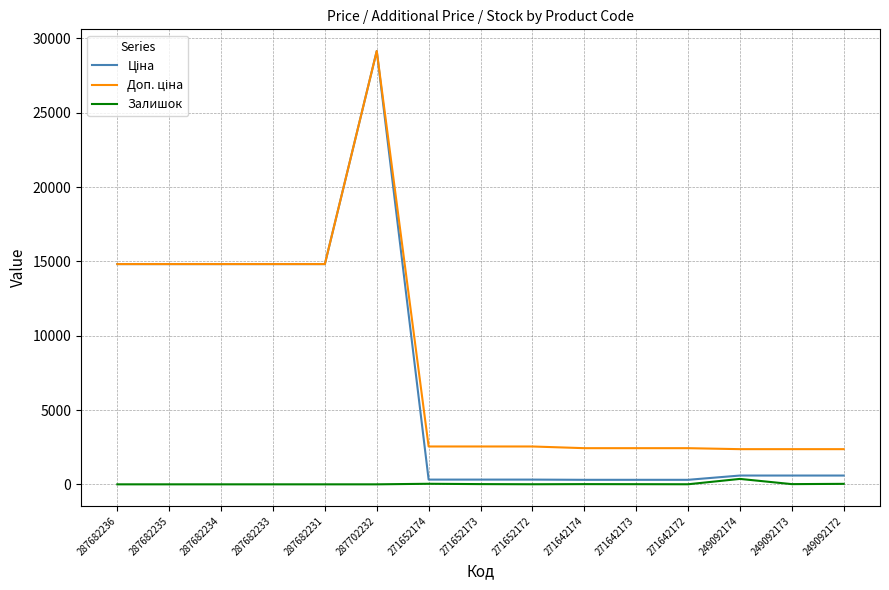

What is the spread (max minus min) of values at 287682234?

14817.6